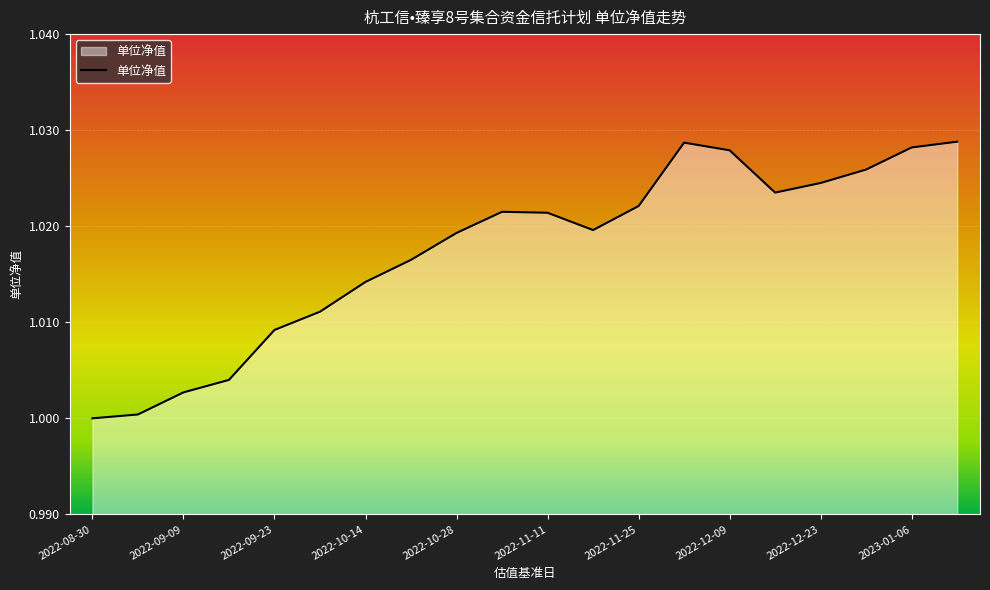

Does the chart display data point markers on the line(s)?

No